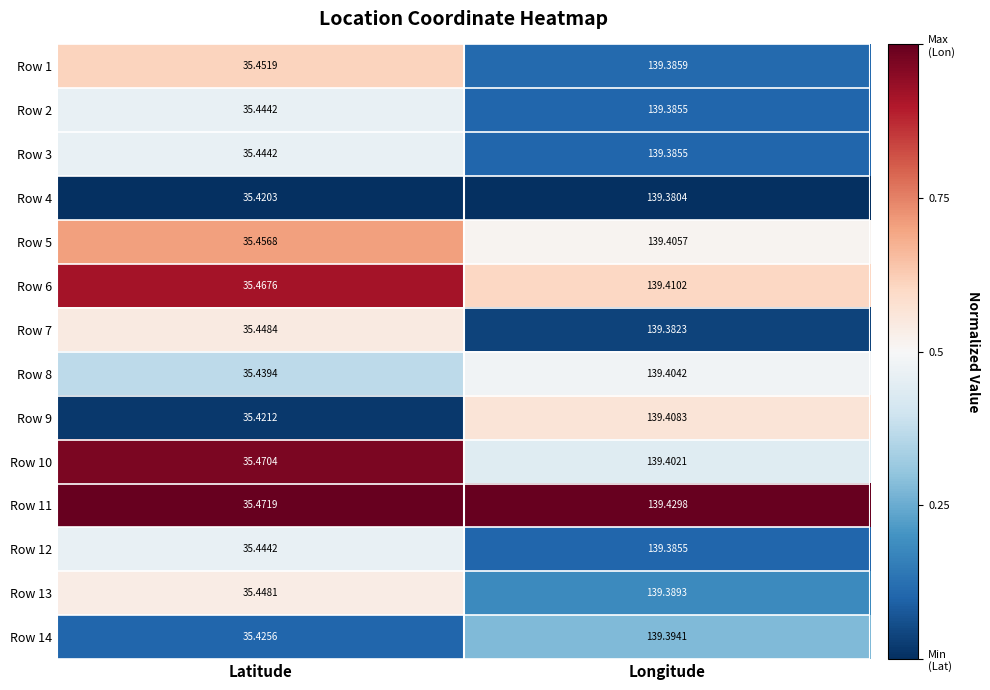

At which category is the sum across all series the highest?

Longitude